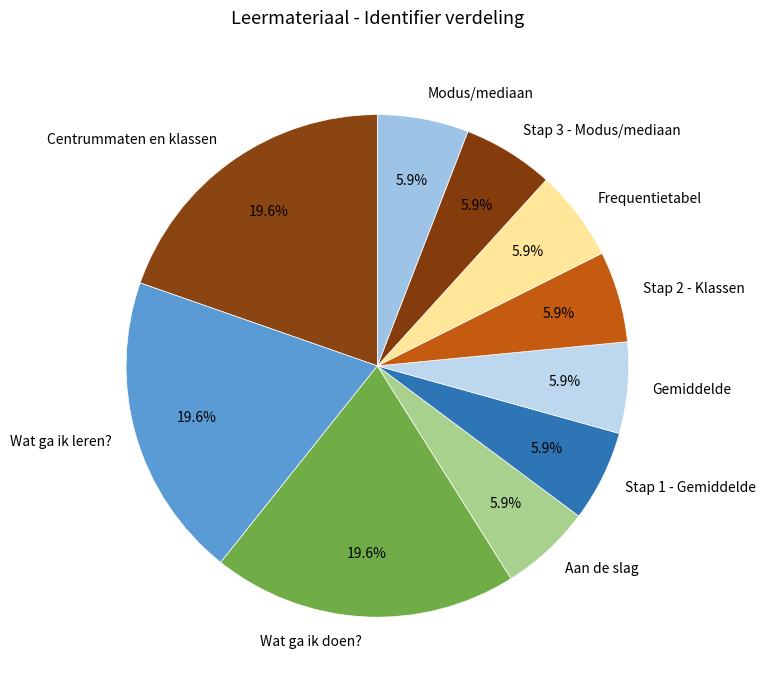

How many segments does this pie chart have?

10